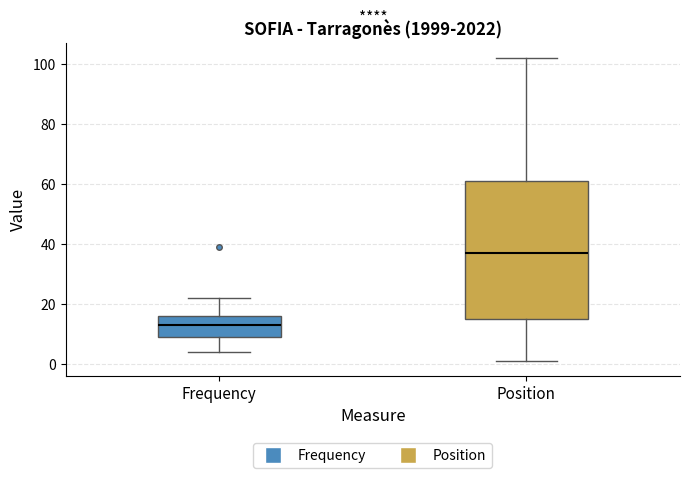

Reading left to right, transcribe this box plot: for each box, give where its median line is, the range the box spans, and where its two whiskers end, as read against the y-axis. The values are not printed on the chart, so give them approximately, as read against the axis.

Frequency: median 14, box 10 to 16, whiskers 4 to 22
Position: median 38, box 16 to 62, whiskers 2 to 102